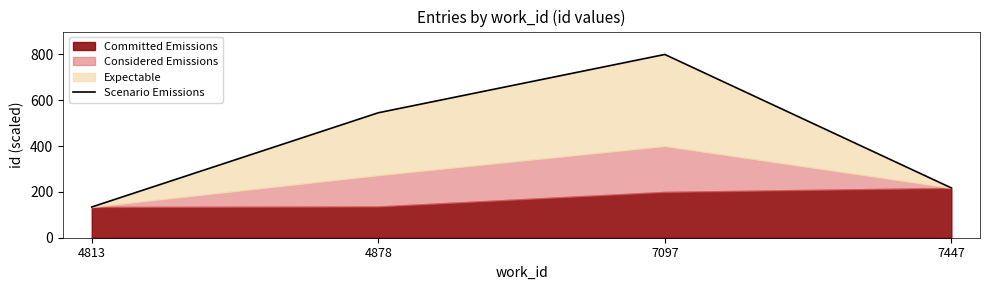

The chart shows a value of 213.4 at 4813. True or false?

False